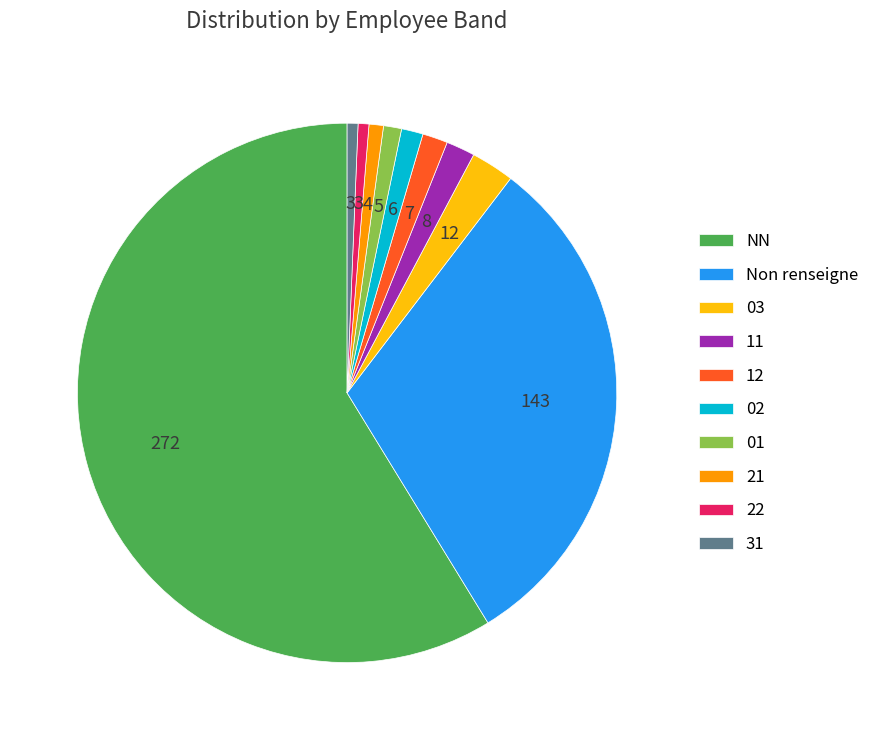

What is the largest slice in the pie chart?

NN